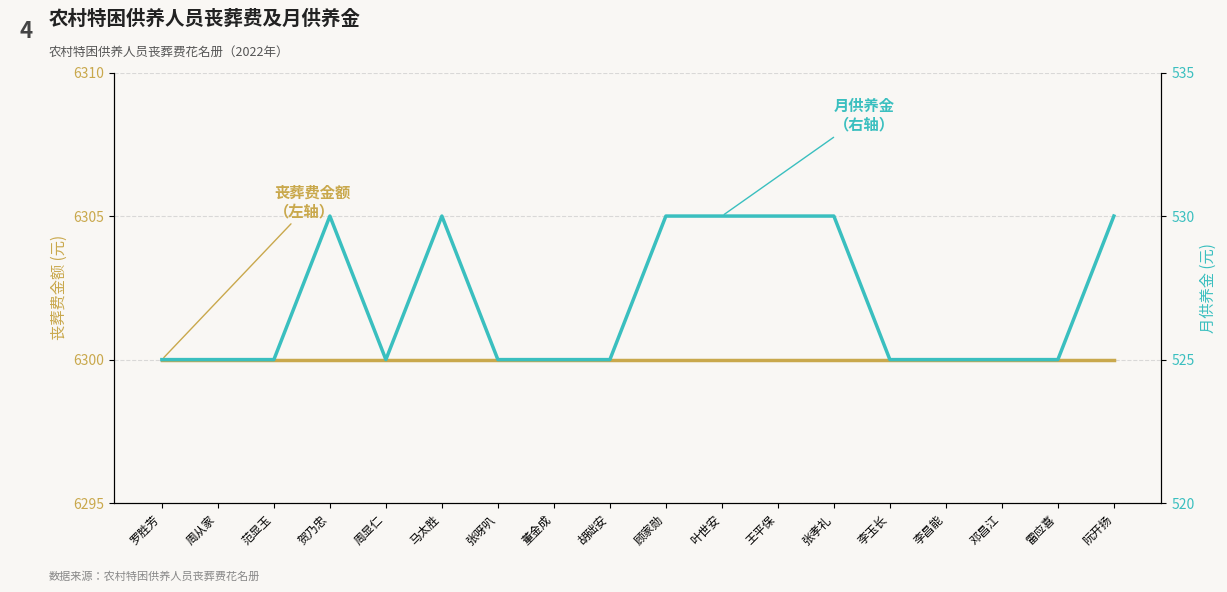

At which category is the sum across all series the highest?

贺乃忠